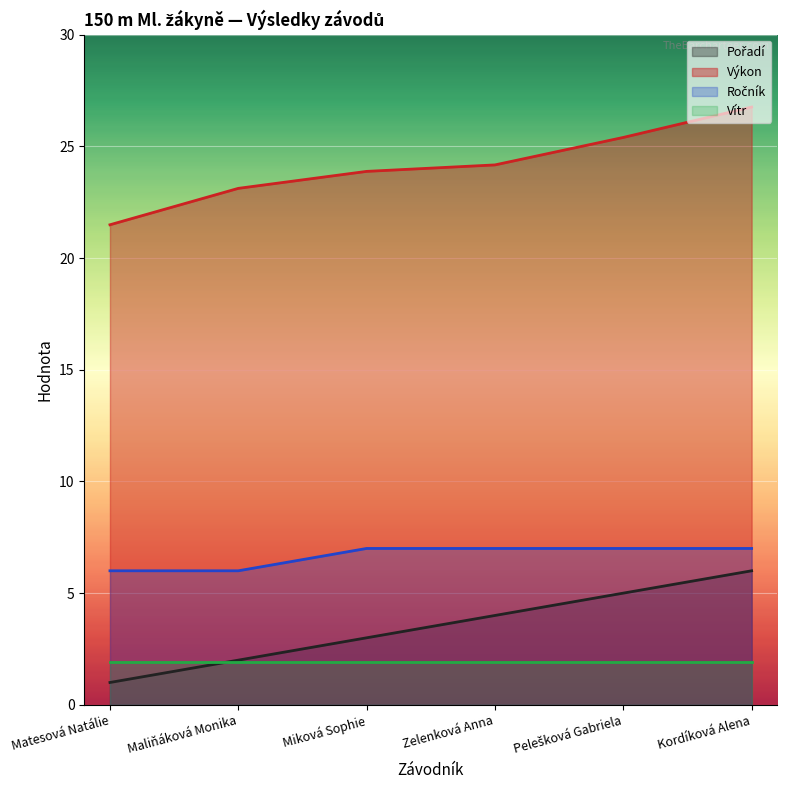

Which category has the highest value in the Pořadí series?

Kordíková Alena